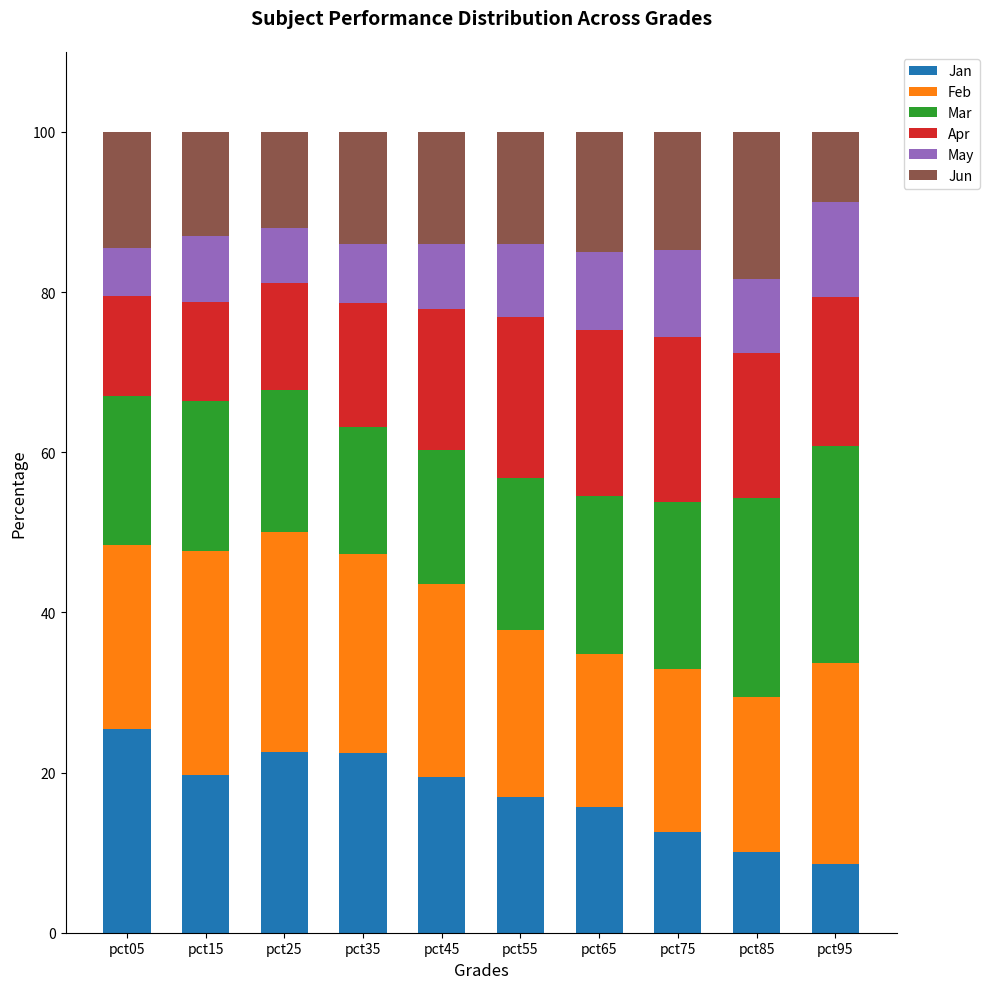

What is the difference between the Jan values at pct25 and pct15?

2.9